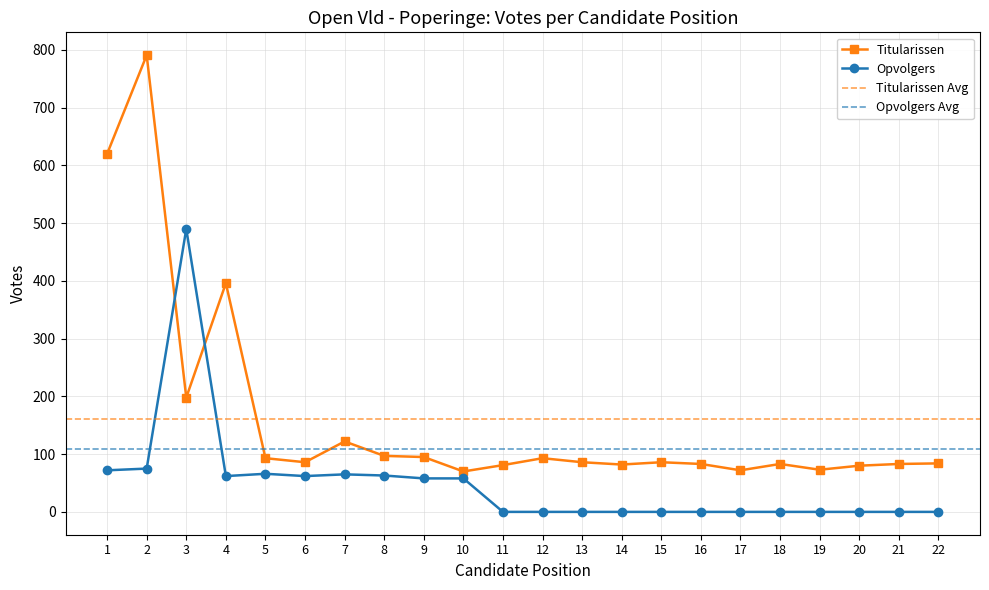

How many values in the Titularissen series exceed 86?

9